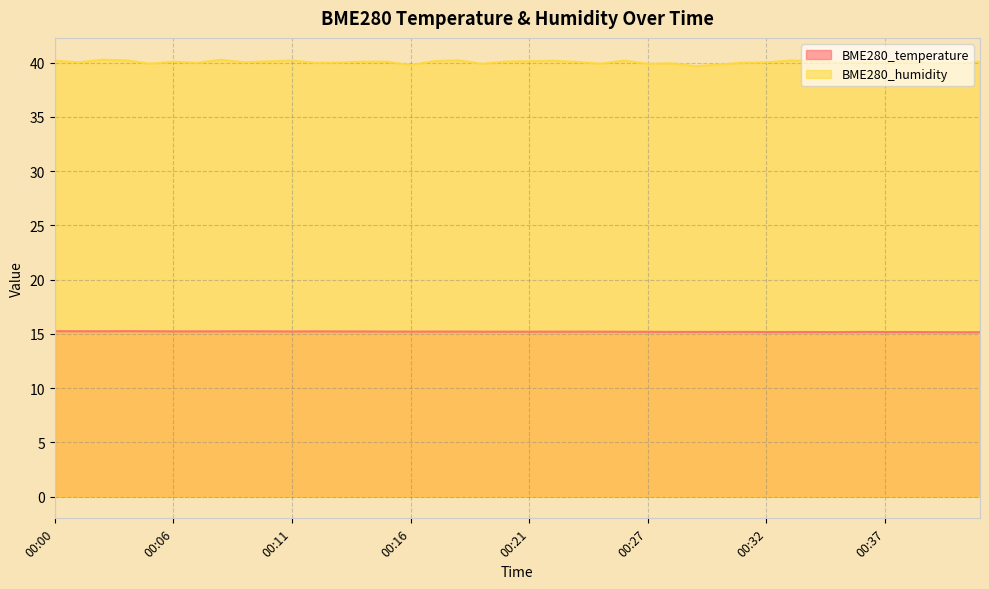

Reading right to left, list all the values displayed in this chart.

BME280_temperature: 00:41=15.2	00:40=15.2	00:39=15.2	00:38=15.2	00:37=15.2	00:36=15.2	00:35=15.2	00:34=15.2	00:33=15.2	00:32=15.2	00:31=15.2	00:30=15.2	00:29=15.2	00:28=15.2	00:27=15.2	00:25=15.2	00:24=15.2	00:23=15.2	00:22=15.2	00:21=15.2	00:20=15.2	00:19=15.2	00:18=15.2	00:17=15.2	00:16=15.2	00:15=15.2	00:14=15.2	00:13=15.2	00:12=15.2	00:11=15.2	00:10=15.2	00:09=15.2	00:08=15.2	00:07=15.2	00:06=15.2	00:05=15.2	00:04=15.2	00:03=15.2	00:01=15.2	00:00=15.2
BME280_humidity: 00:41=40.1	00:40=40.0	00:39=40.0	00:38=40.1	00:37=40.1	00:36=40.1	00:35=40.0	00:34=40.2	00:33=40.2	00:32=40.0	00:31=40.0	00:30=39.8	00:29=39.7	00:28=40.0	00:27=39.9	00:25=40.2	00:24=39.9	00:23=40.1	00:22=40.2	00:21=40.1	00:20=40.1	00:19=39.9	00:18=40.2	00:17=40.1	00:16=39.8	00:15=40.1	00:14=40.1	00:13=40.0	00:12=40.0	00:11=40.2	00:10=40.1	00:09=40.0	00:08=40.3	00:07=40.0	00:06=40.1	00:05=39.9	00:04=40.2	00:03=40.3	00:01=40.0	00:00=40.2